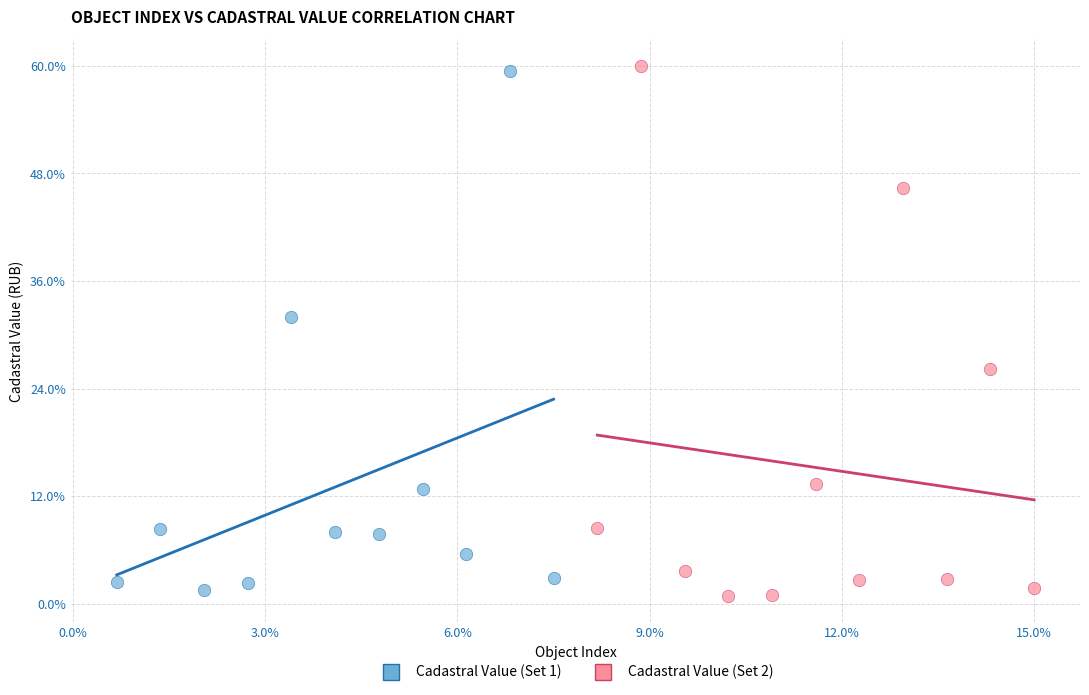

Which series has the largest Y range (max minus min)?

Cadastral Value (Set 2)